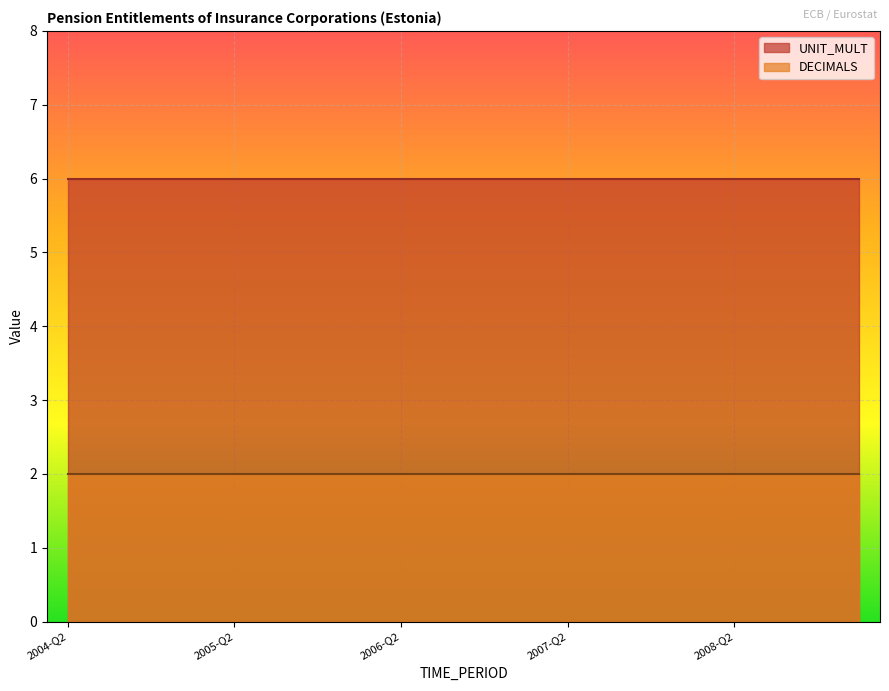

At 2009-Q1, list the series in order from smallest to largest.

DECIMALS, UNIT_MULT